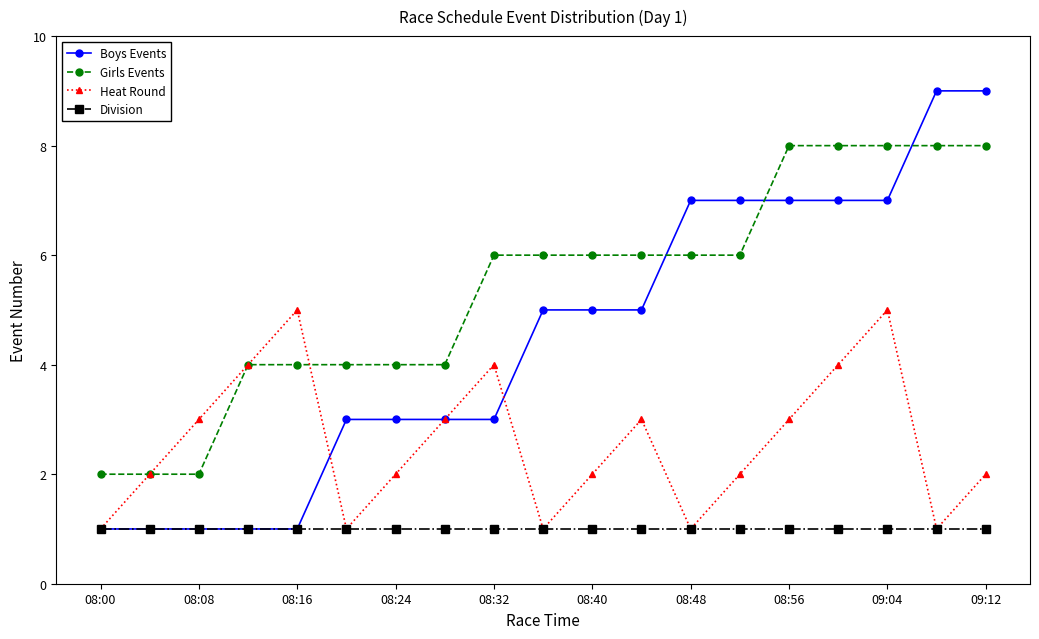

Count the number of data series in this chart.

4